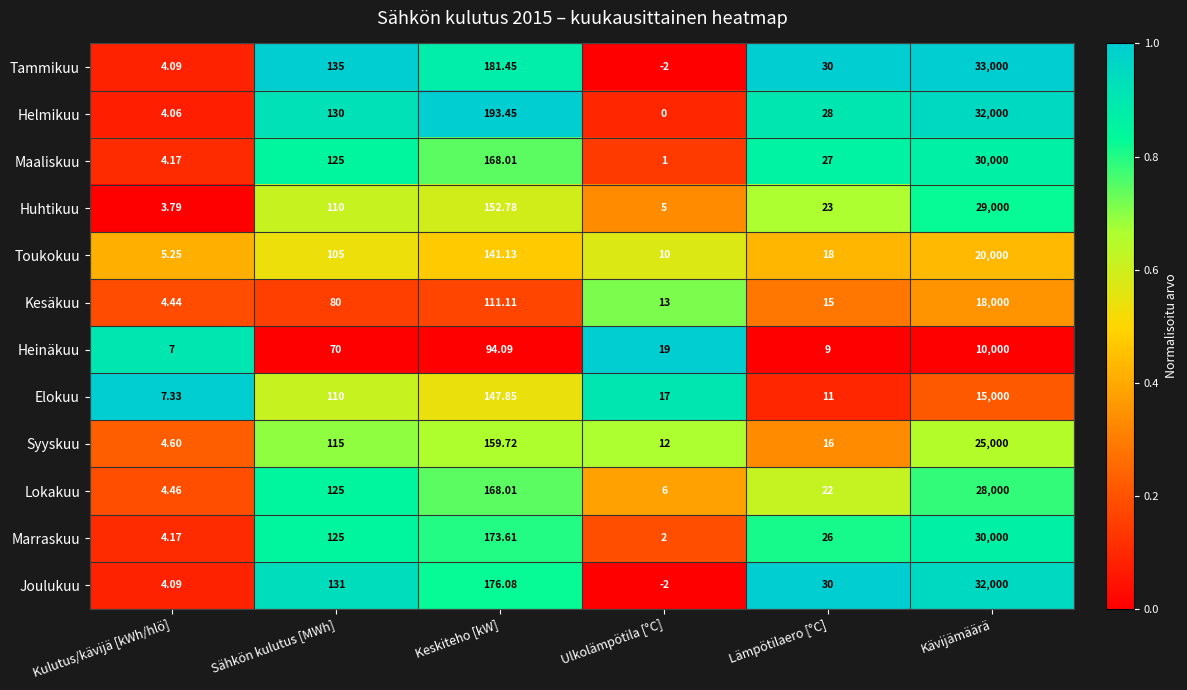

Which series has the largest total across all categories?

Tammikuu